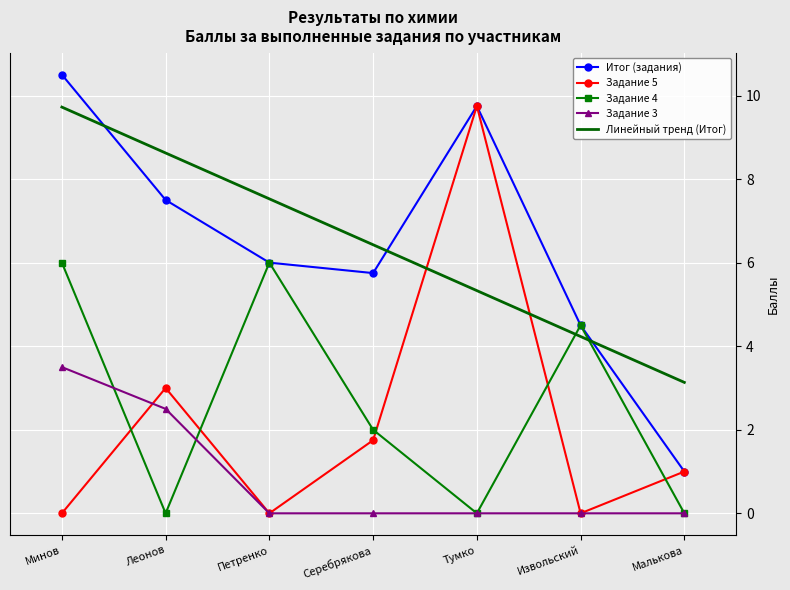

At which category is the sum across all series the highest?

Минов